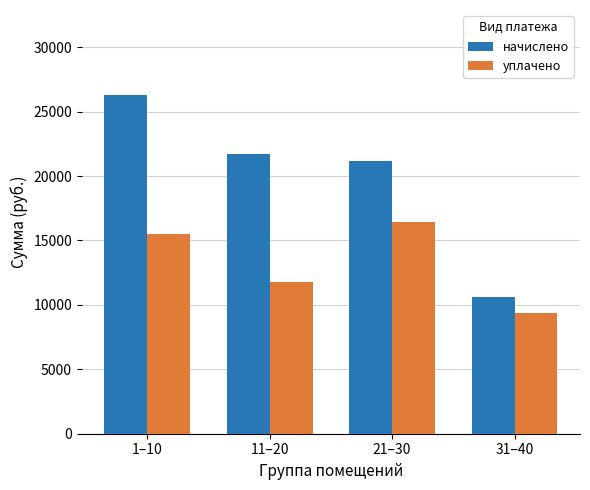

The value of уплачено at 11–20 is 11776.9. True or false?

True